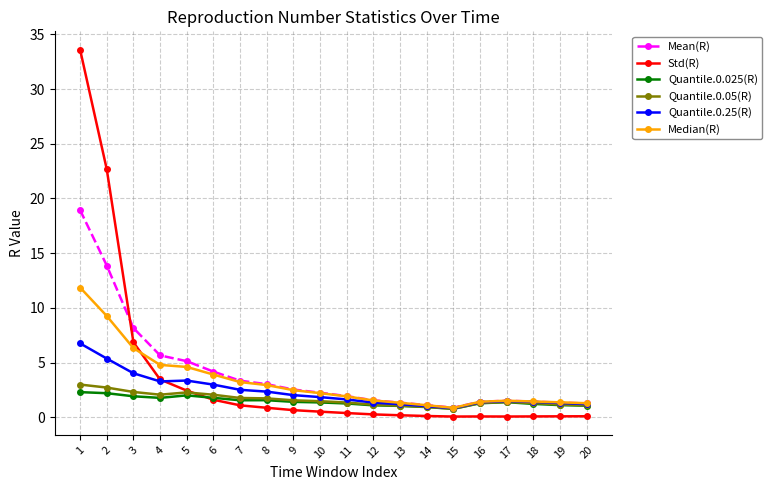

How many times do Mean(R) and Std(R) cross each other?

1